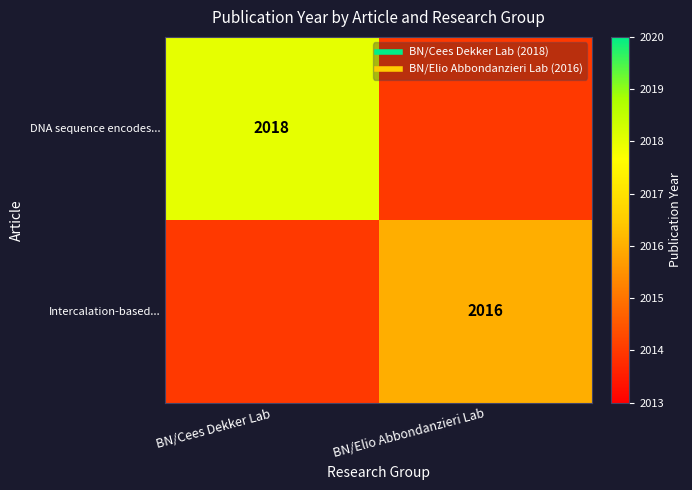

True or false: DNA sequence encodes... has a value of 3061 at BN/Elio Abbondanzieri Lab.

False